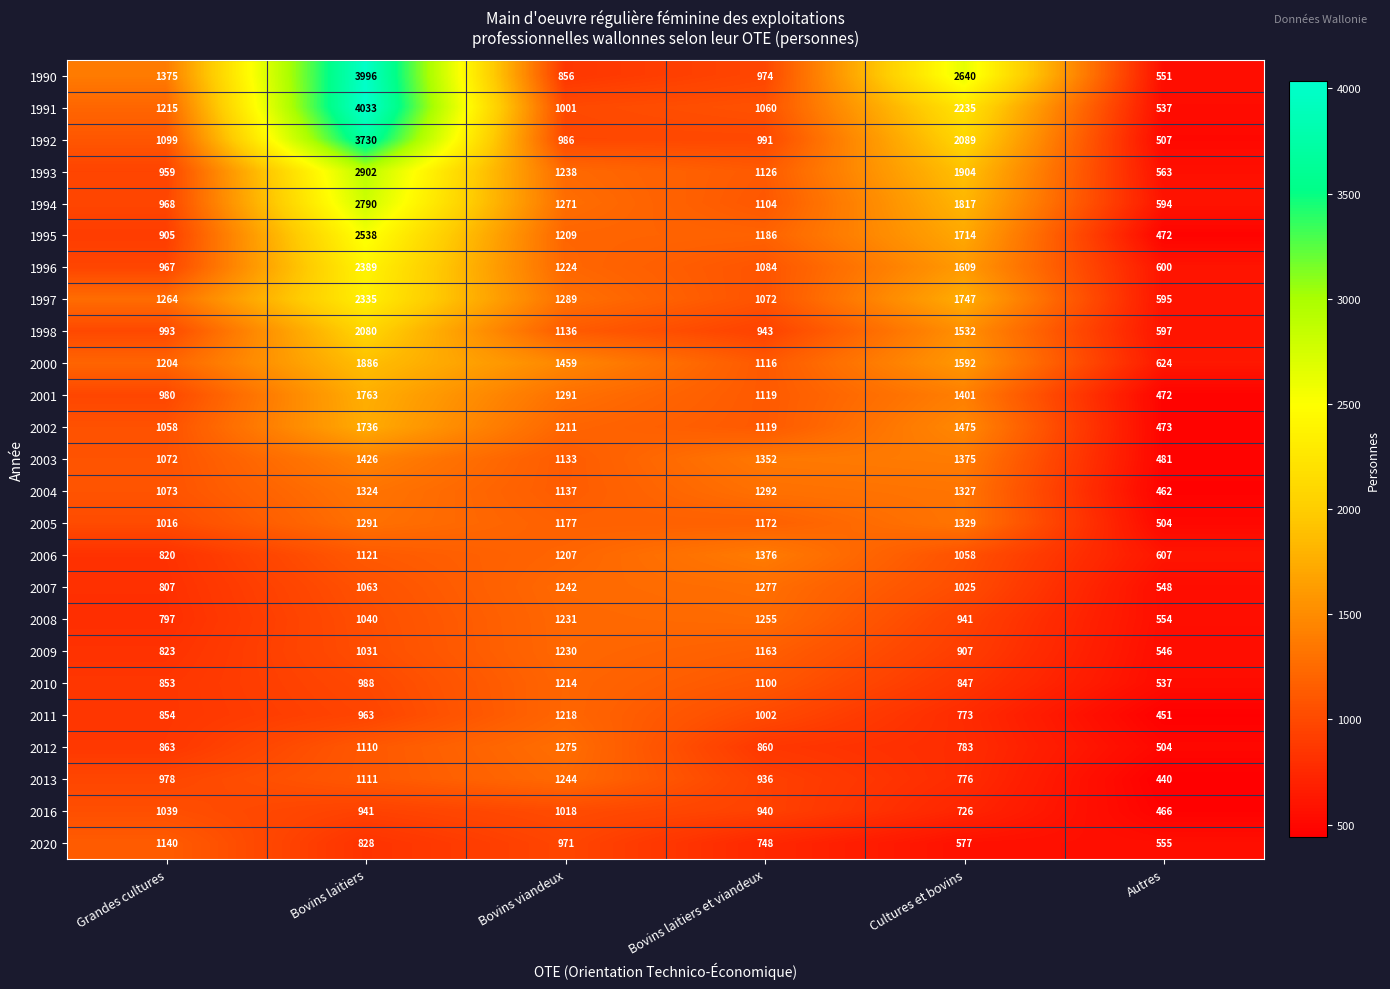

The value of 1998 at Cultures et bovins is 2283. True or false?

False